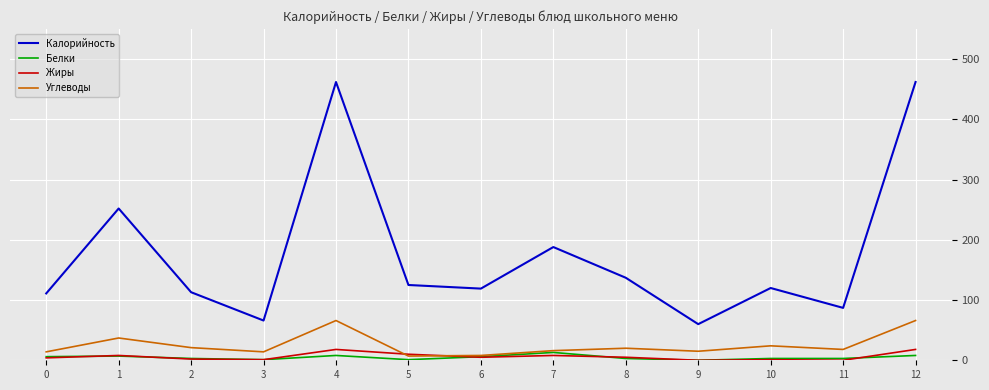

How many intersections are there between Жиры and Углеводы?

2